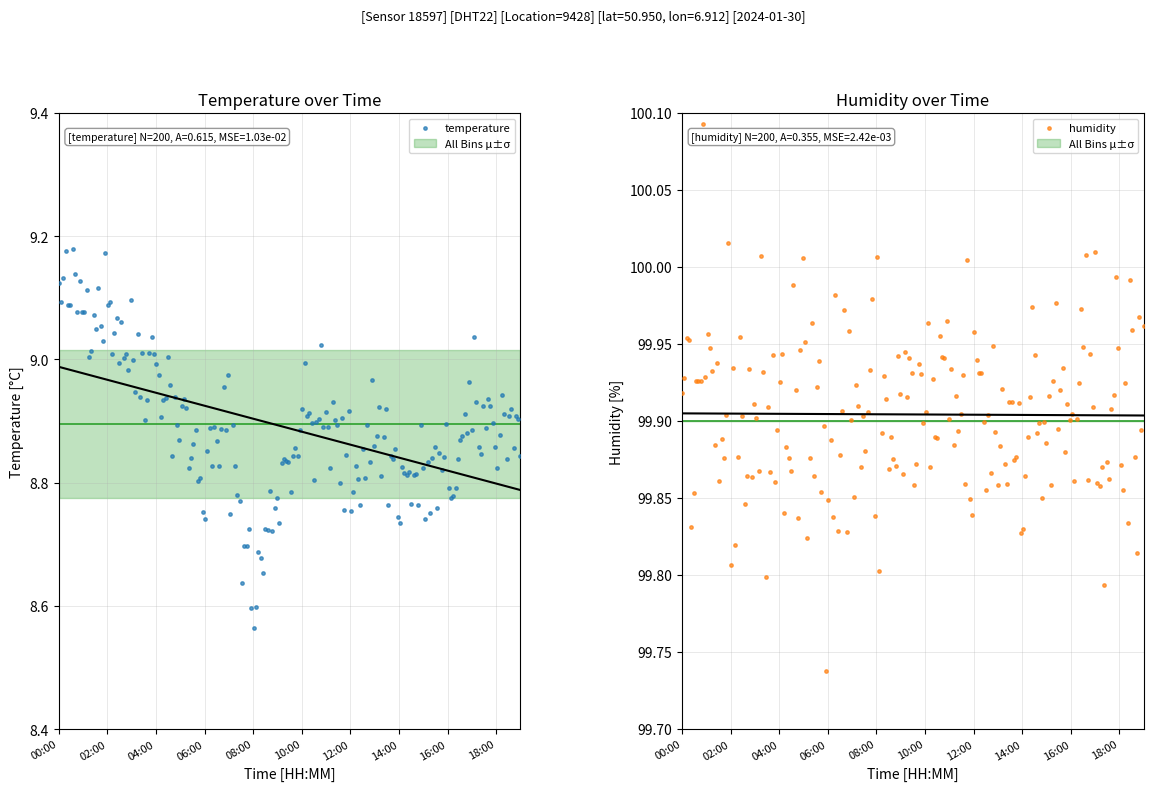

Which series contains the lowest Y value?

temperature